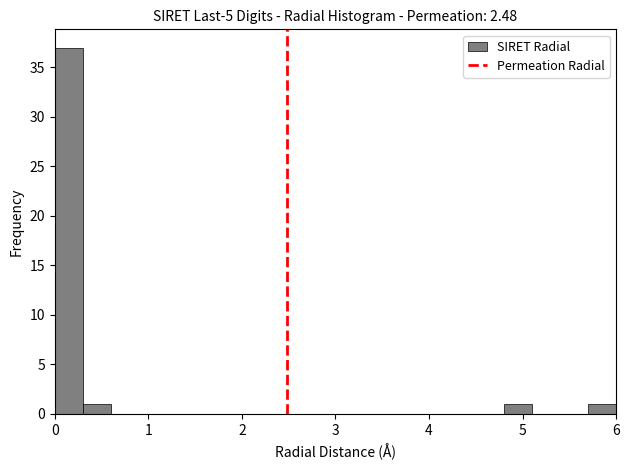

Read against the x-axis, roughly where is the centre of the tallest bar?

0.2